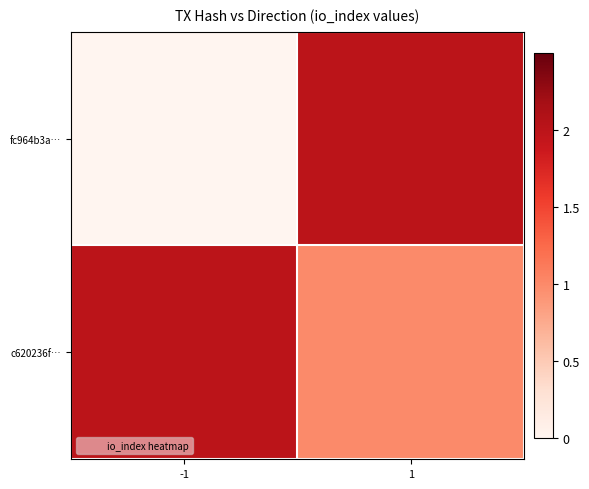

Which series changed the most between -1 and 1?

fc964b3a…